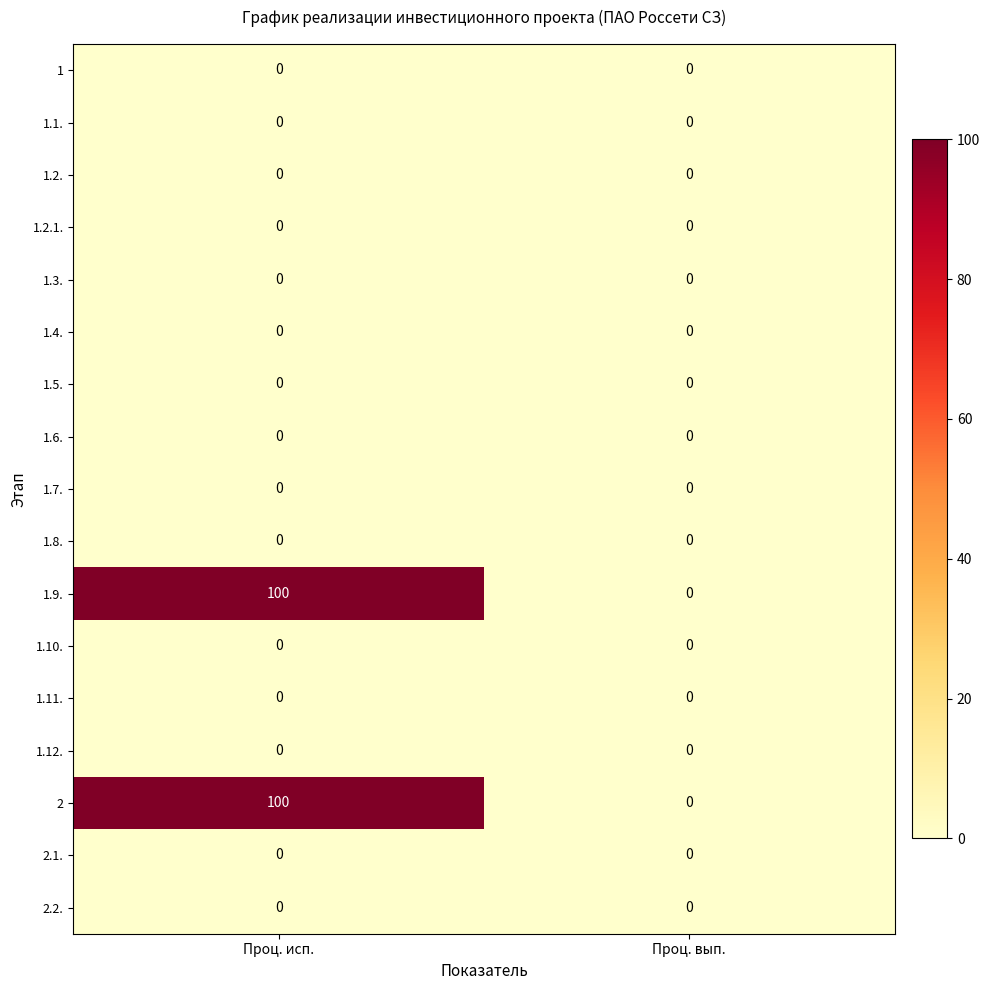

Which label corresponds to the largest value in the chart?

Проц. исп.